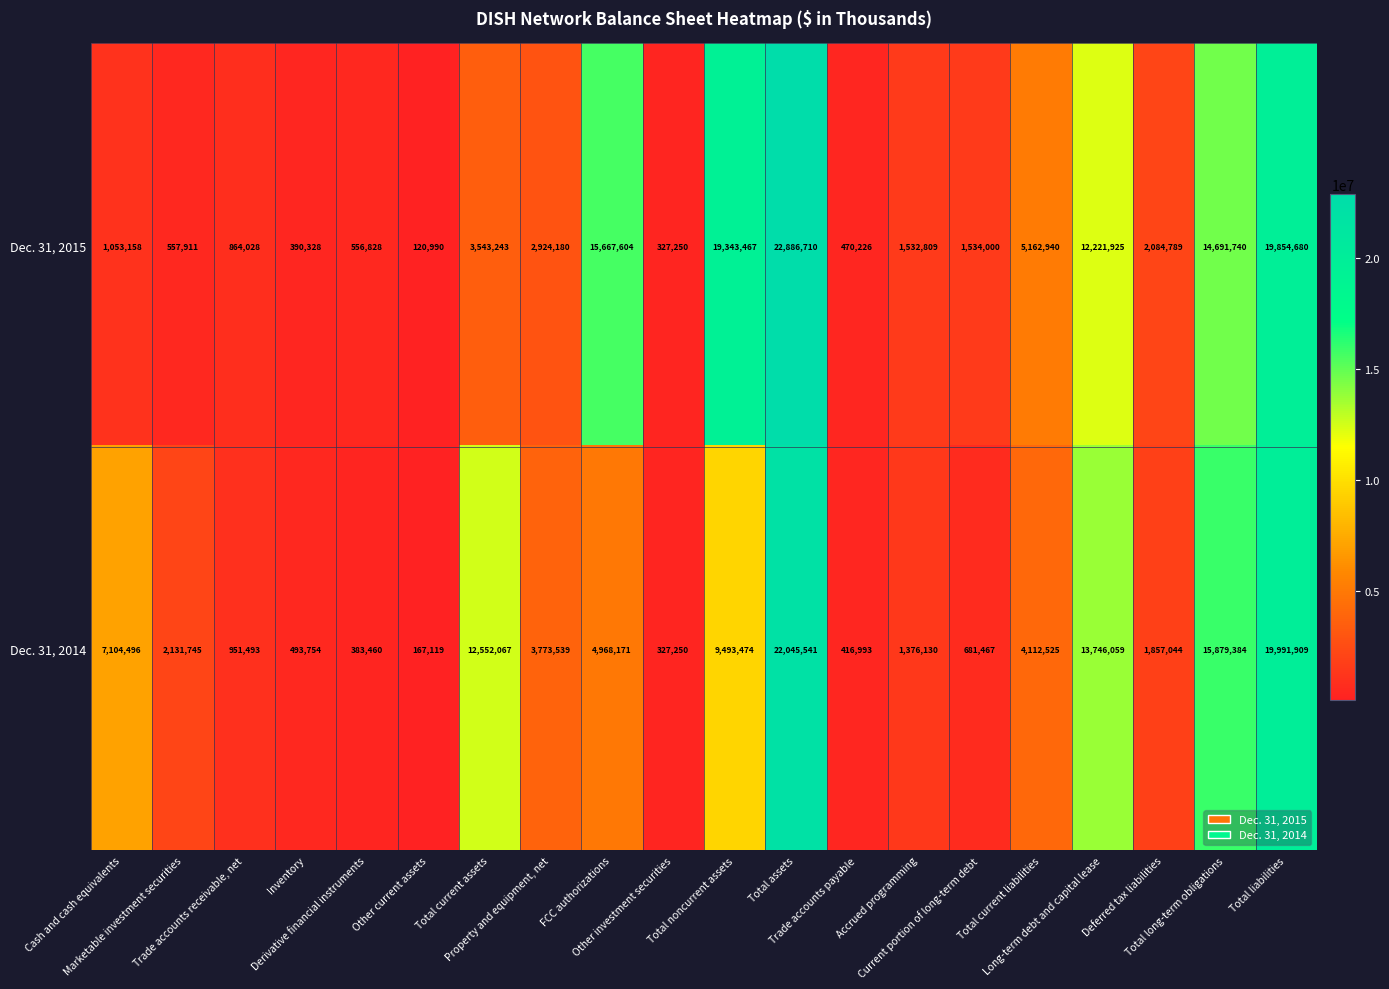

What is the greatest value displayed?

22886710